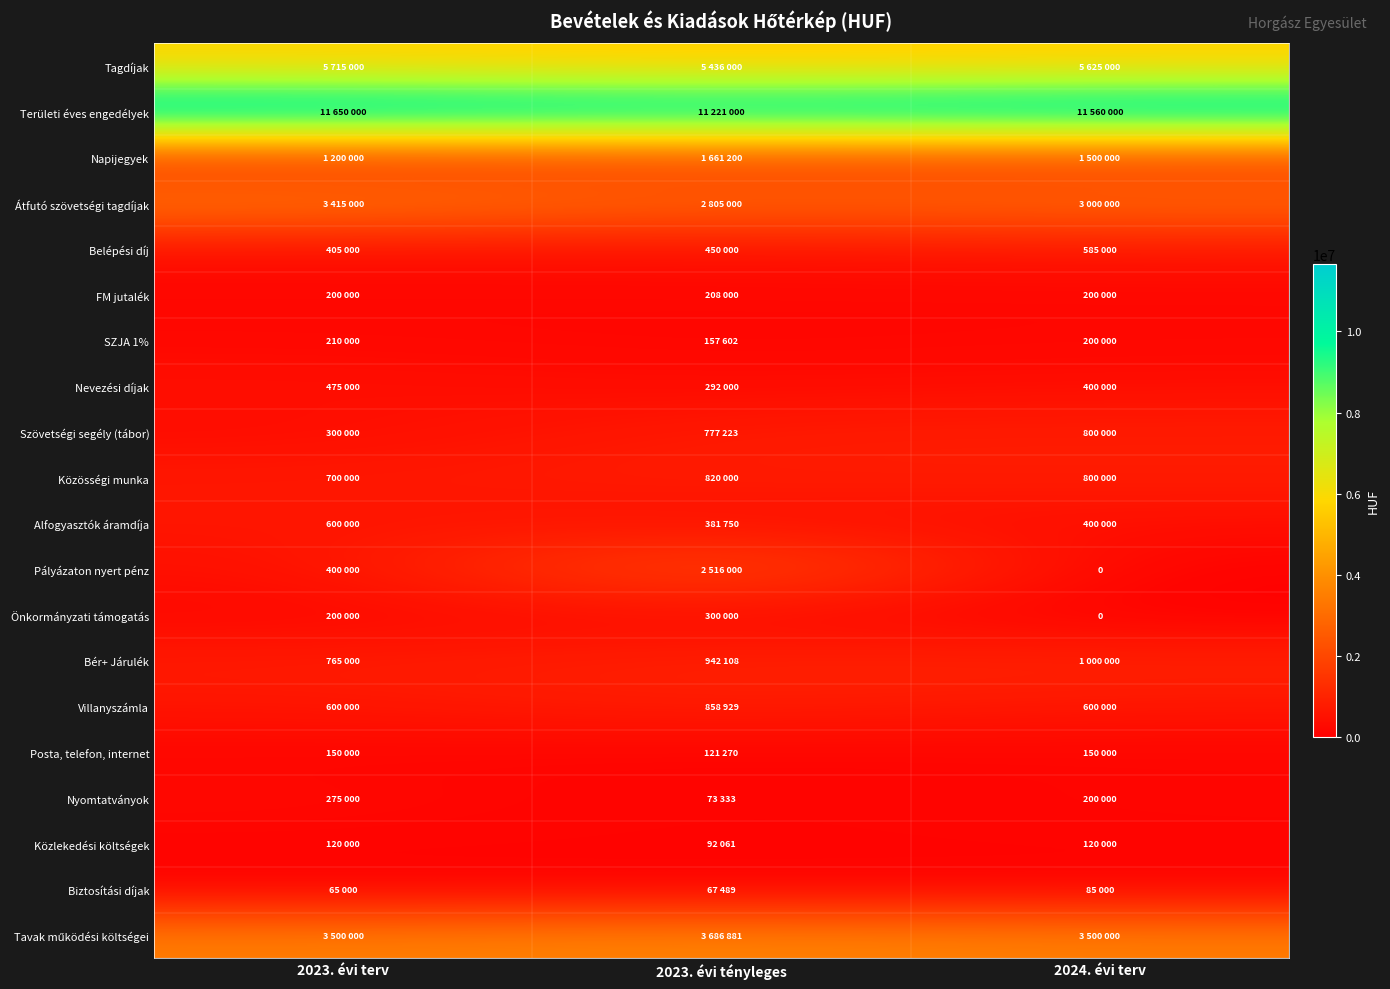

List the series in order of their peak value, lowest first.

Biztosítási díjak, Közlekedési költségek, Posta, telefon, internet, FM jutalék, SZJA 1%, Nyomtatványok, Önkormányzati támogatás, Nevezési díjak, Belépési díj, Alfogyasztók áramdíja, Szövetségi segély (tábor), Közösségi munka, Villanyszámla, Bér+ Járulék, Napijegyek, Pályázaton nyert pénz, Átfutó szövetségi tagdíjak, Tavak működési költségei, Tagdíjak, Területi éves engedélyek